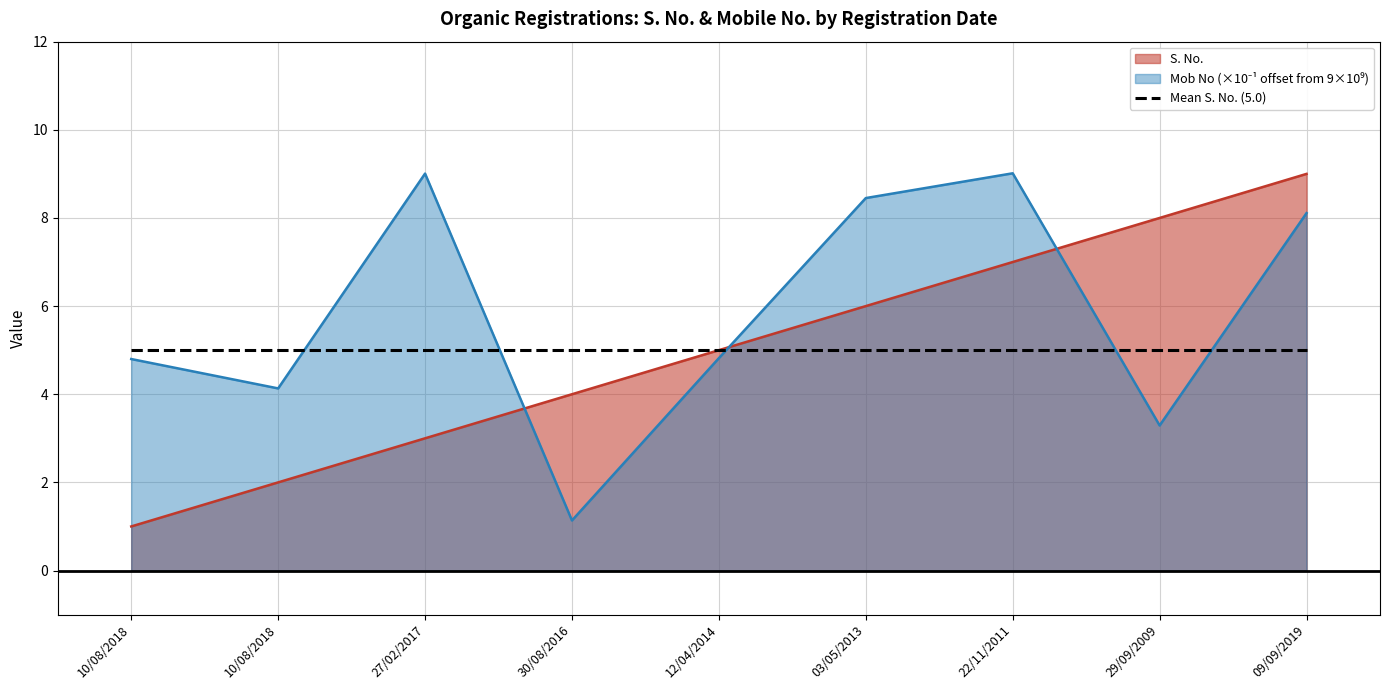

Which category has the lowest value across all series?

10/08/2018